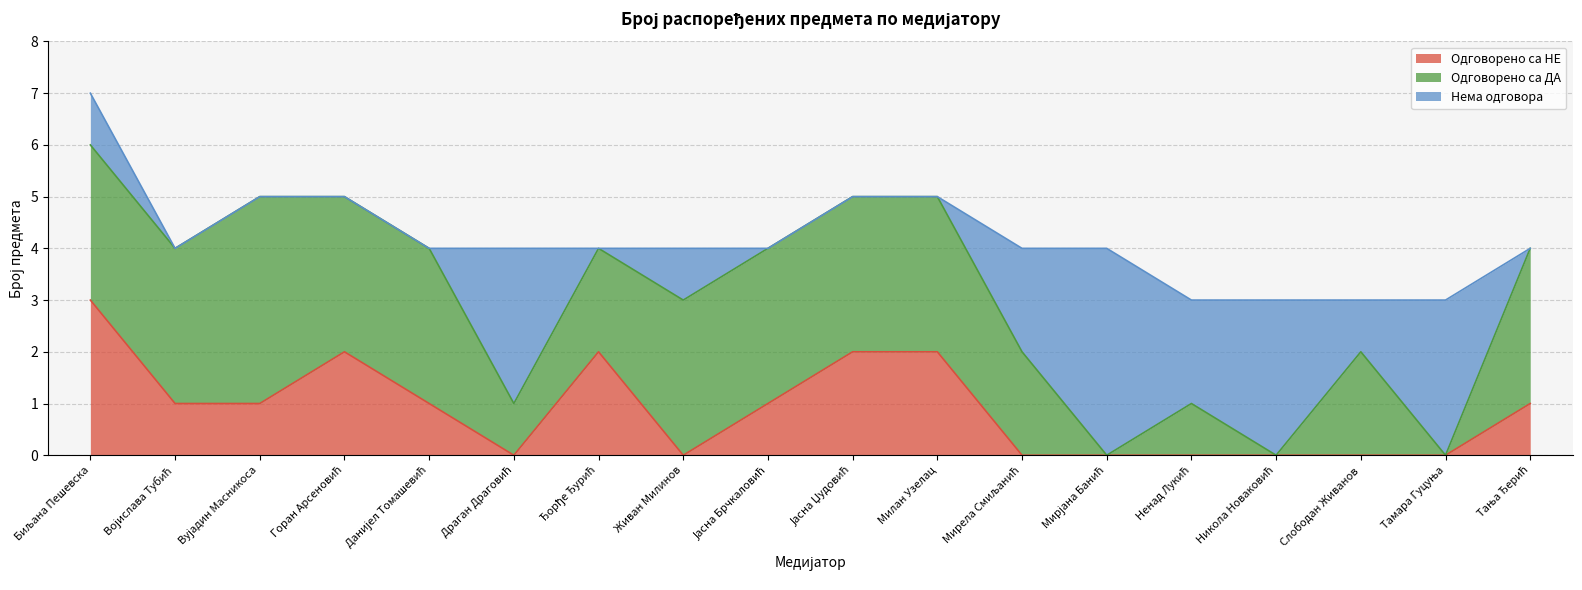

What is the value of the Одговорено са ДА point at the 4th from the left?

3